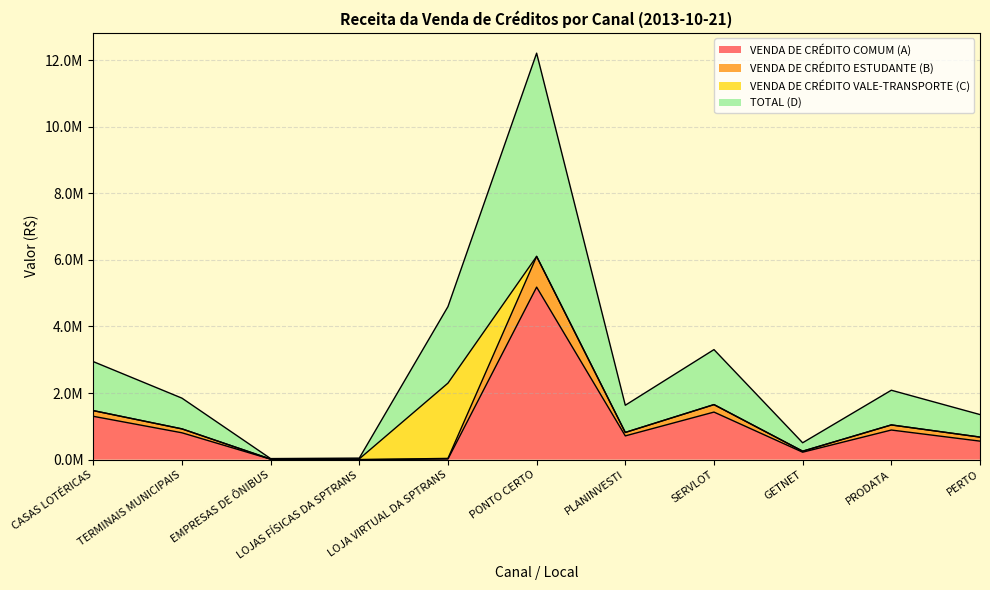

At which label is TOTAL (D) closest to 3059459?

LOJA VIRTUAL DA SPTRANS